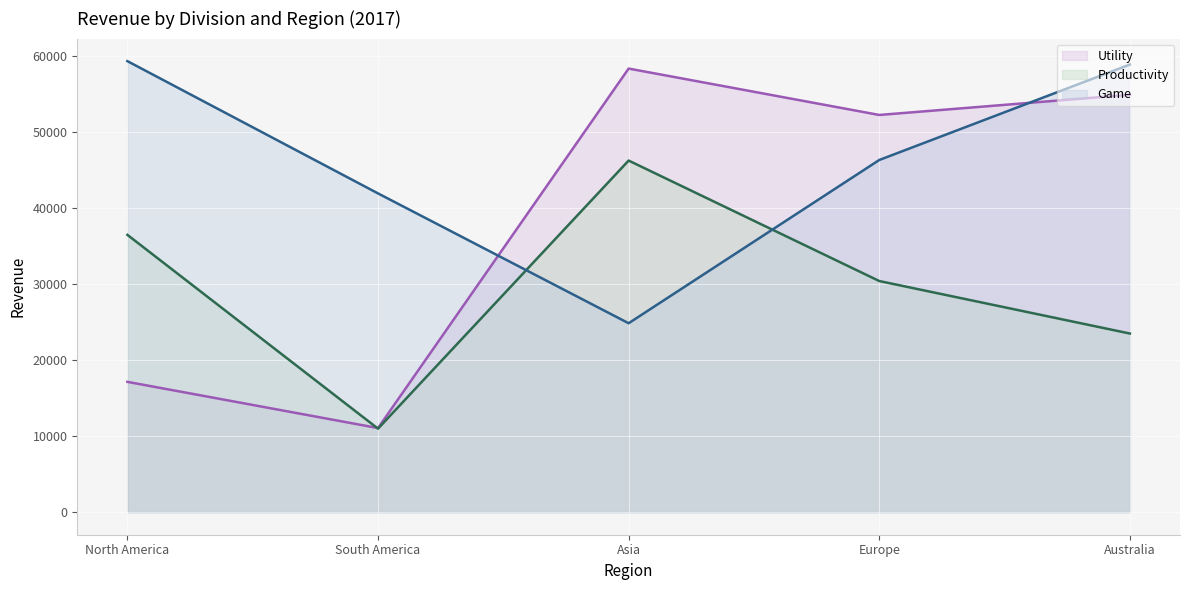

Does the chart display data point markers on the line(s)?

No